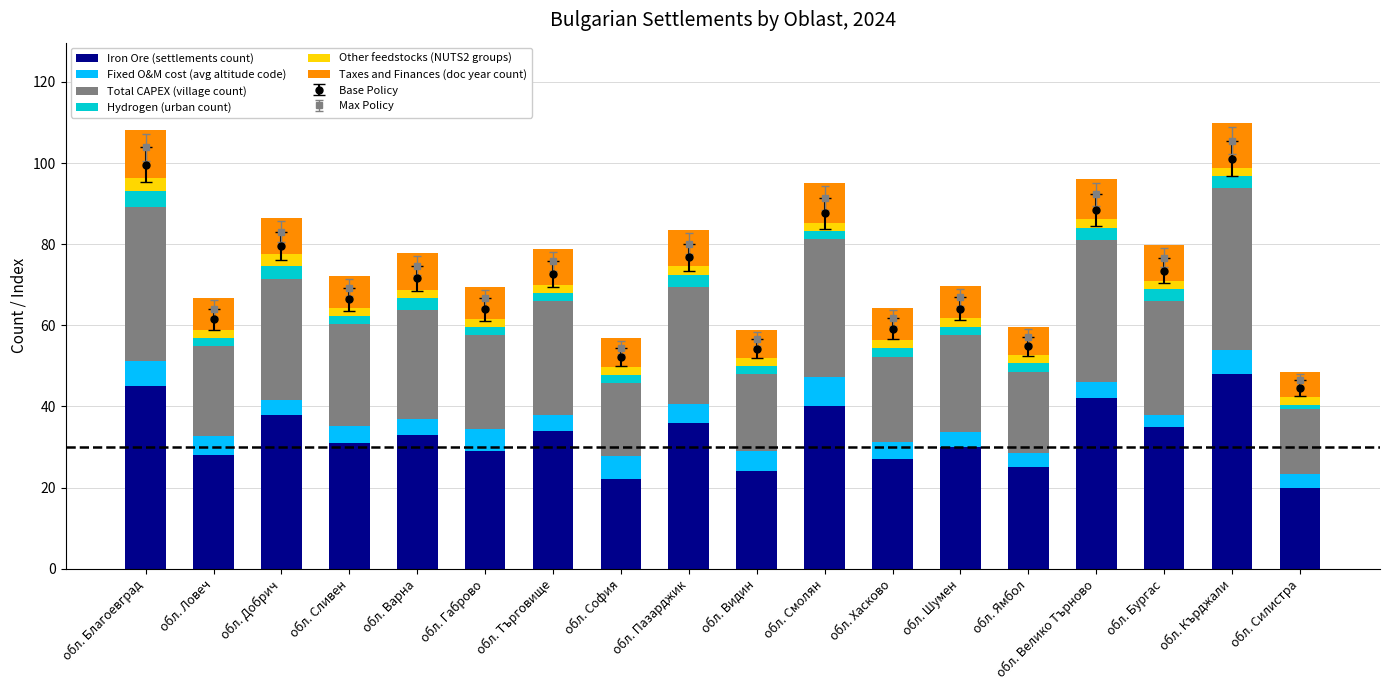

Is the value of Iron Ore (settlements count) at обл. Габрово greater than the value of Hydrogen (urban count) at обл. Смолян?

Yes